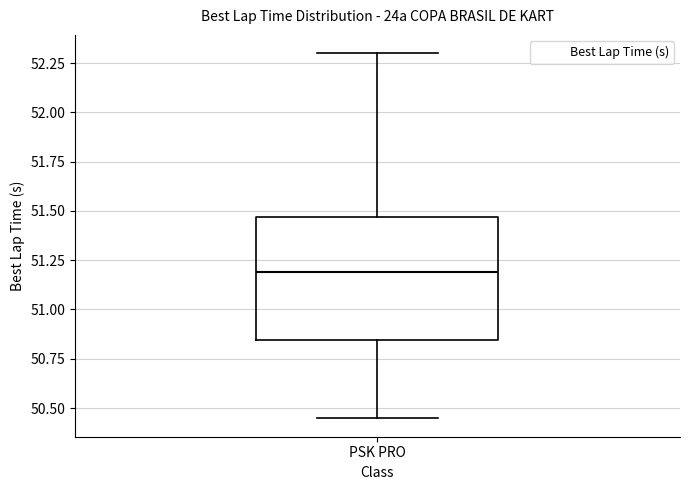

Read this box plot against the y-axis: the position of the median line, the range covered by the box, and the ends of both whiskers. The values are not printed on the chart, so give them approximately, as read against the axis.

median 51.20, box 50.85 to 51.45, whiskers 50.45 to 52.30